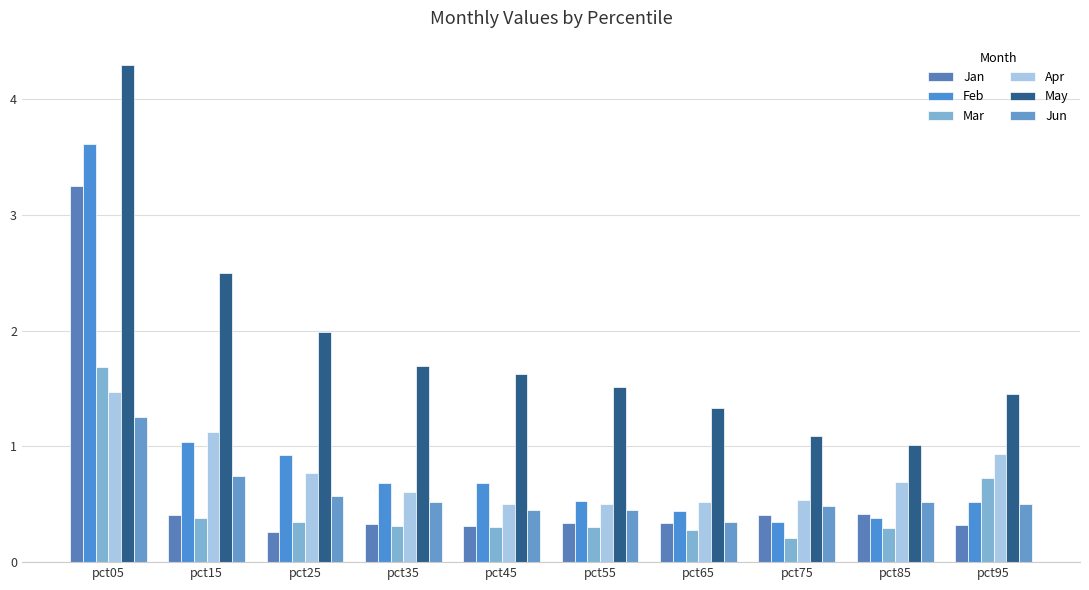

At how many categories does at least one series exceed 1?

10